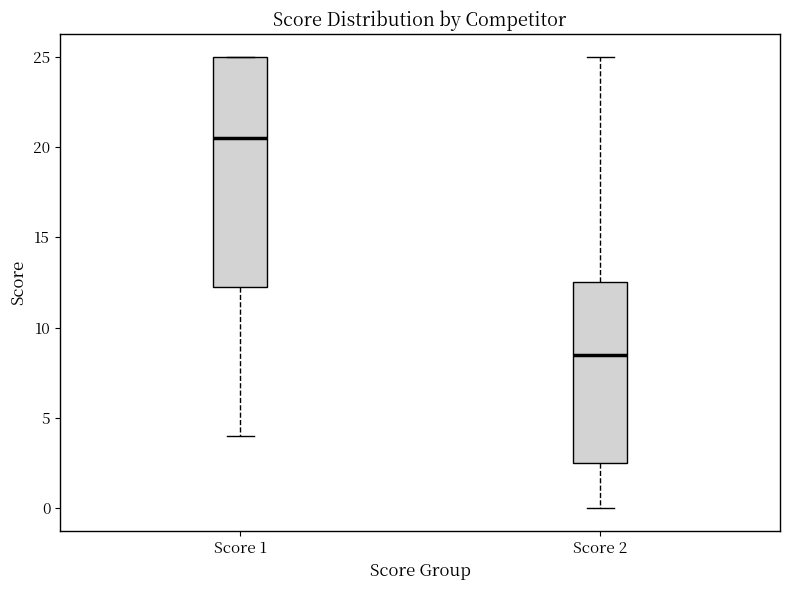

Which box has the lowest median line?

Score 2